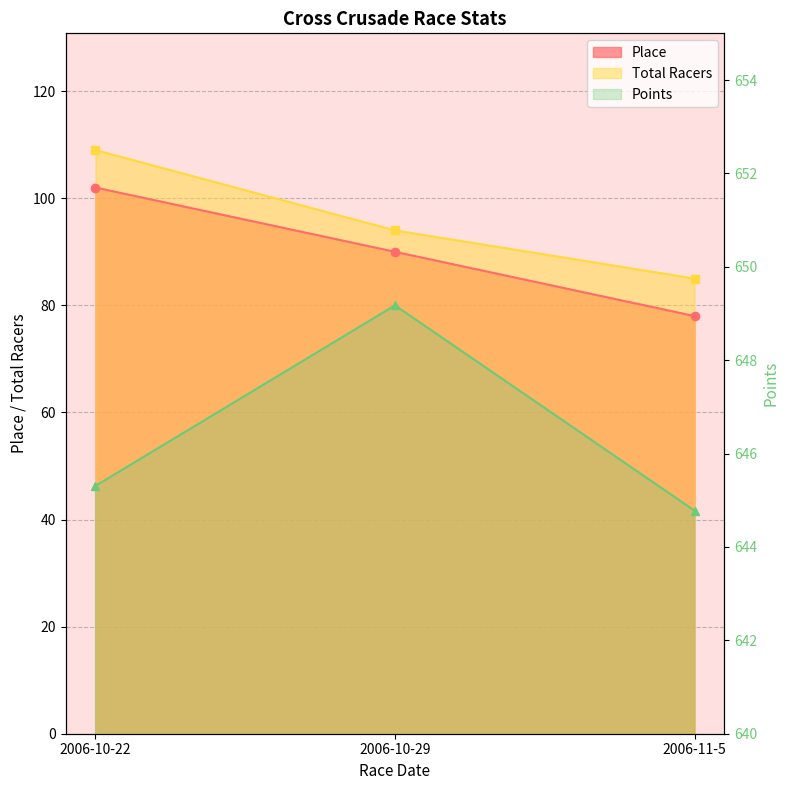

Where does the Total Racers series first go above 94?

2006-10-22